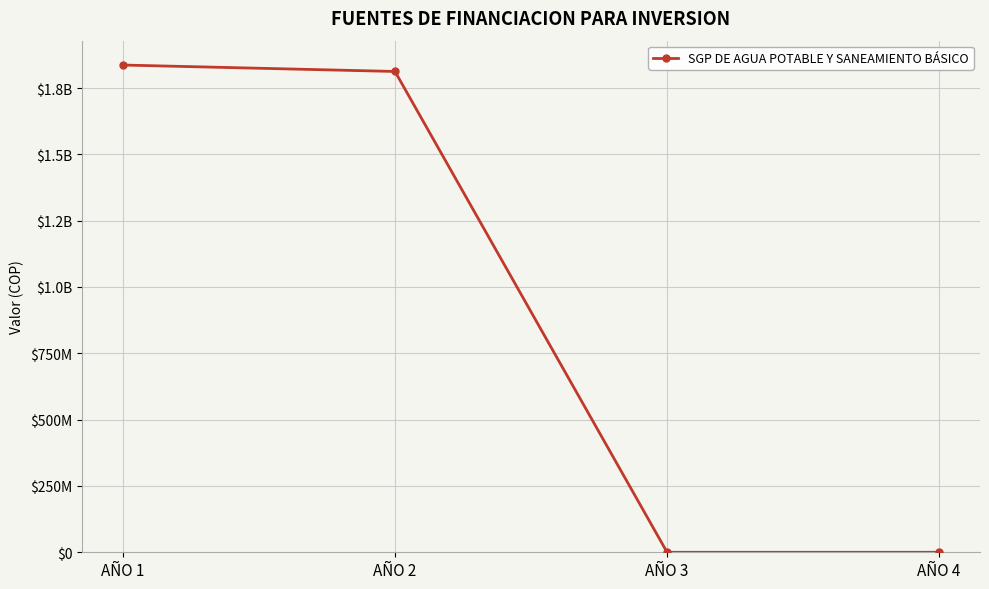

At which category does the chart reach its peak across all series?

AÑO 1